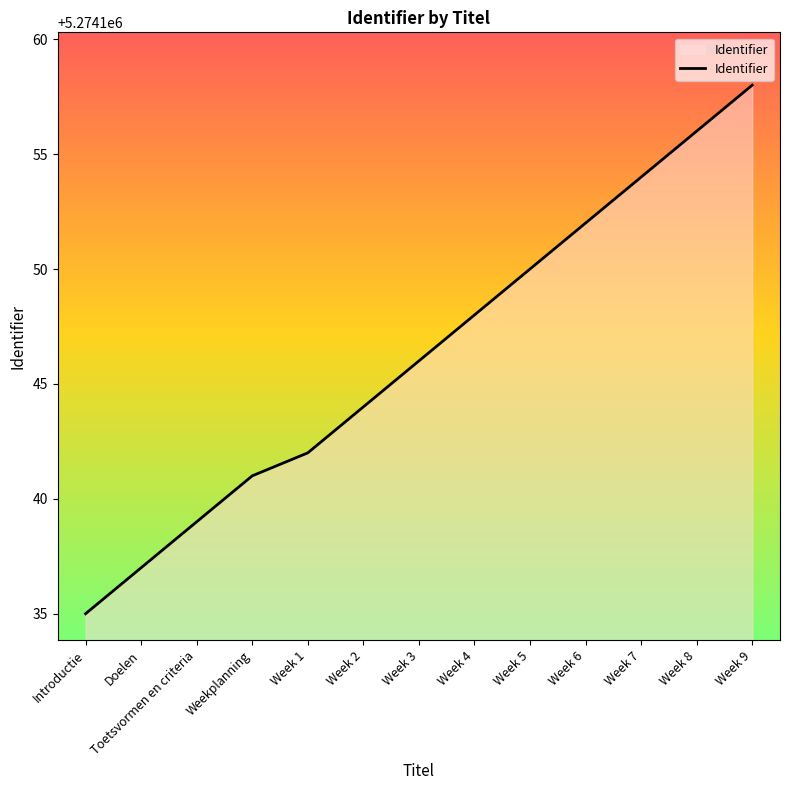

True or false: the data has more than 2 interior local peaks.

False